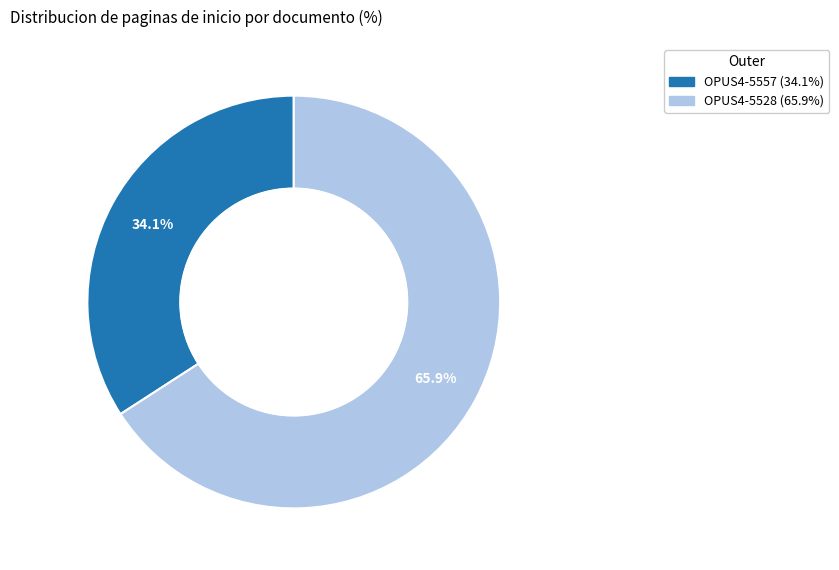

True or false: OPUS4-5528 accounts for 53% of the total.

False